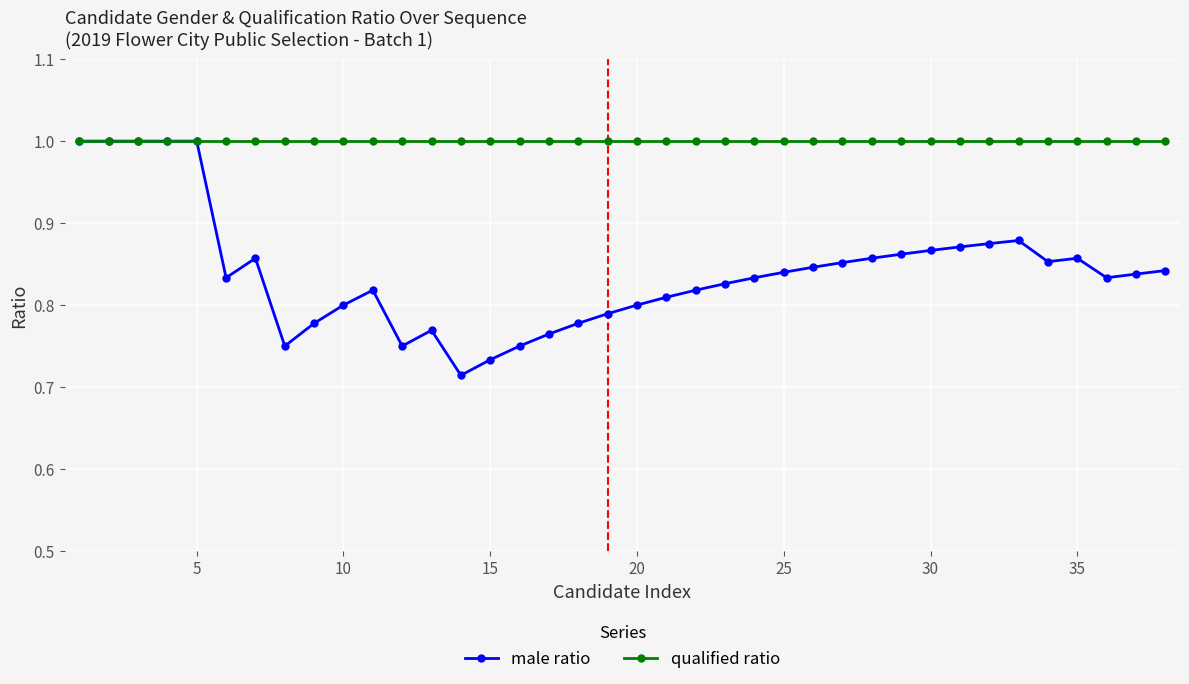

At how many categories does at least one series exceed 0?

38